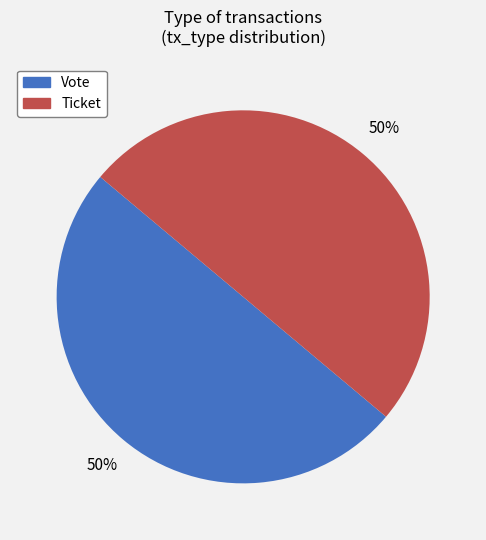

How many slices are in this pie chart?

2